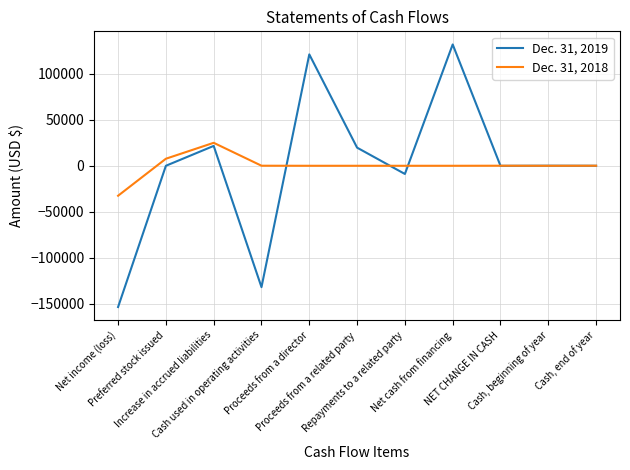

Which series has the widest spread of values?

Dec. 31, 2019